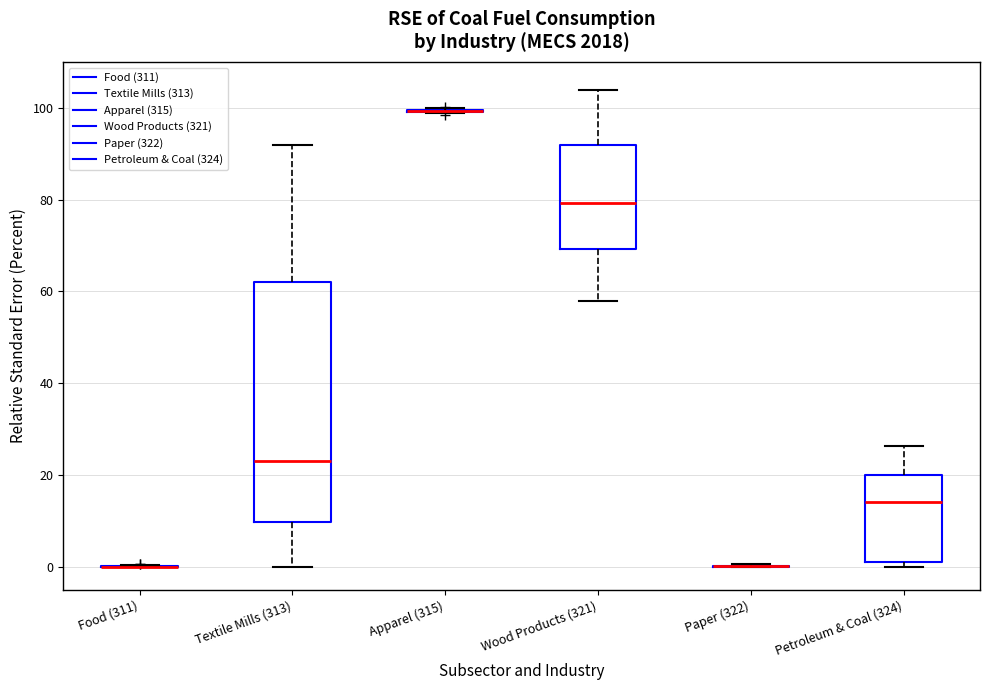

Reading left to right, read every box against the y-axis: the position of its median line, the range the box covers, and the ends of its whiskers. The values are not printed on the chart, so give them approximately, as read against the axis.

Food (311): box collapsed to a line at 0, whiskers 0 to 0
Textile Mills (313): median 24, box 10 to 62, whiskers 0 to 92
Apparel (315): box collapsed to a line at 100, whiskers 98 to 100
Wood Products (321): median 80, box 70 to 92, whiskers 58 to 104
Paper (322): box collapsed to a line at 0, whiskers 0 to 0
Petroleum & Coal (324): median 14, box 0 to 20, whiskers 0 (just below the box's lower edge) to 26